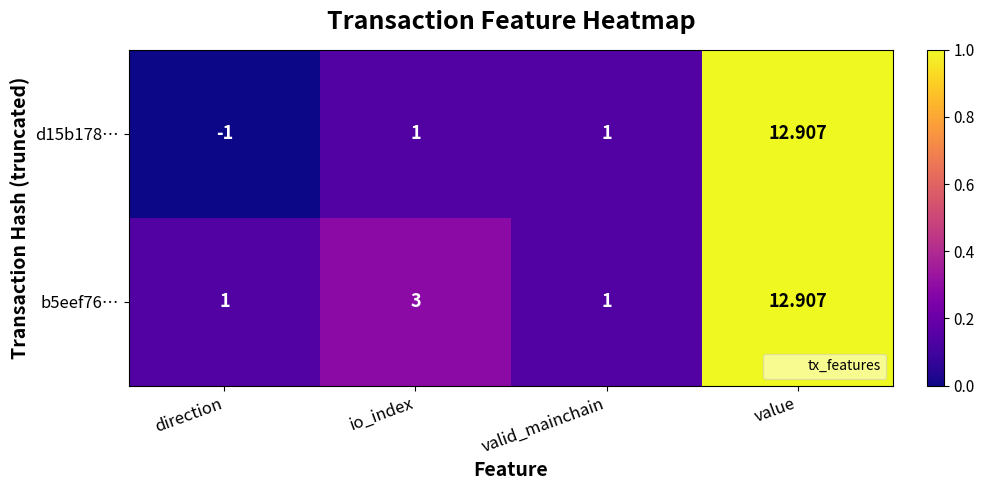

At which category is the sum across all series the highest?

value